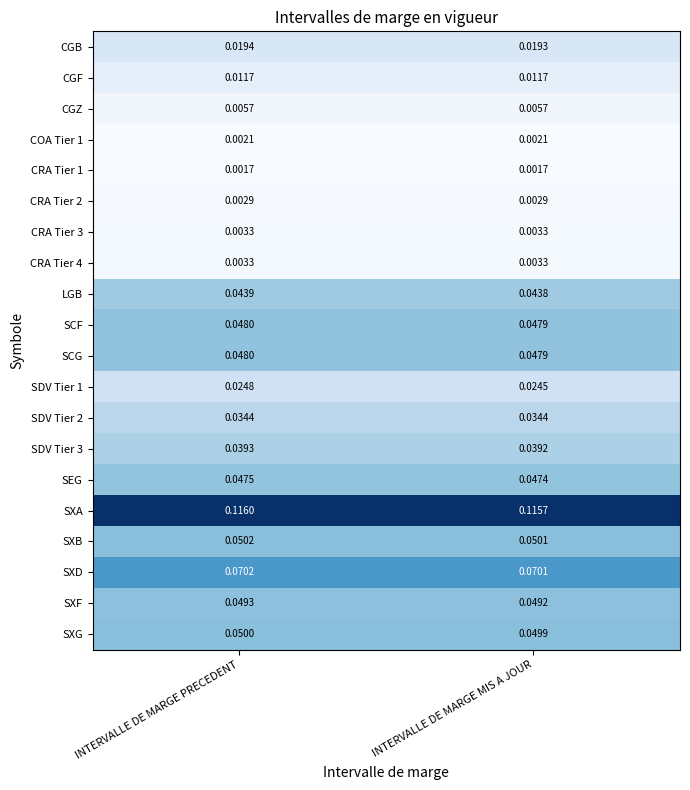

Count the number of categories in the chart.

2